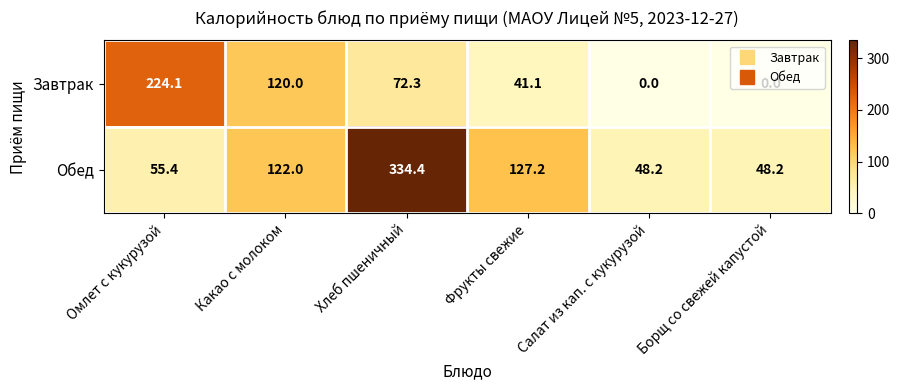

What is the average value of the Обед series?

122.6